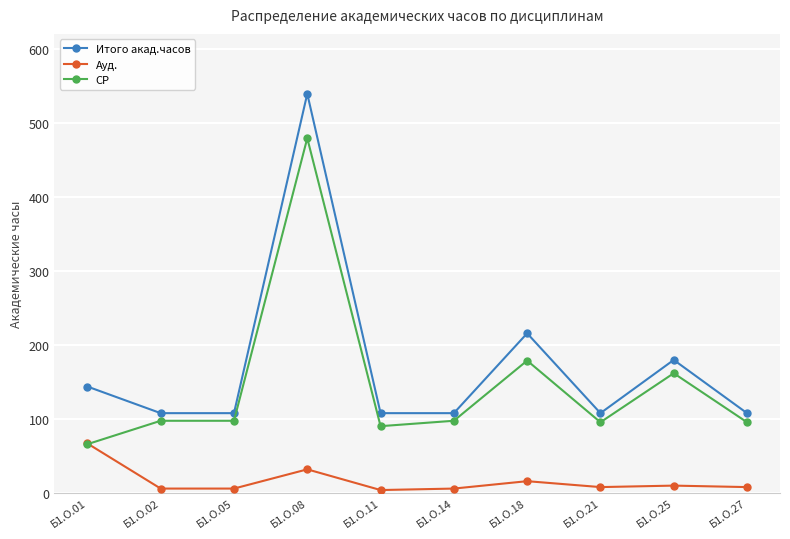

How many intersections are there between Ауд. and СР?

1